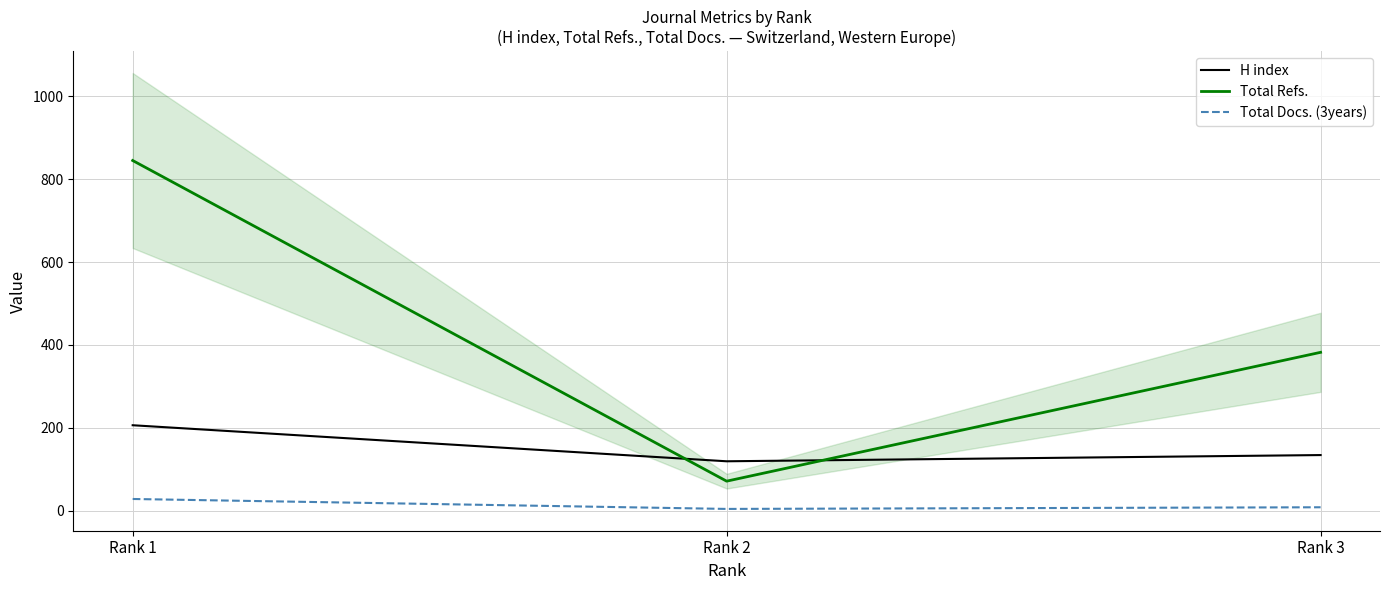

What is the spread (max minus min) of values at Rank 3?

374